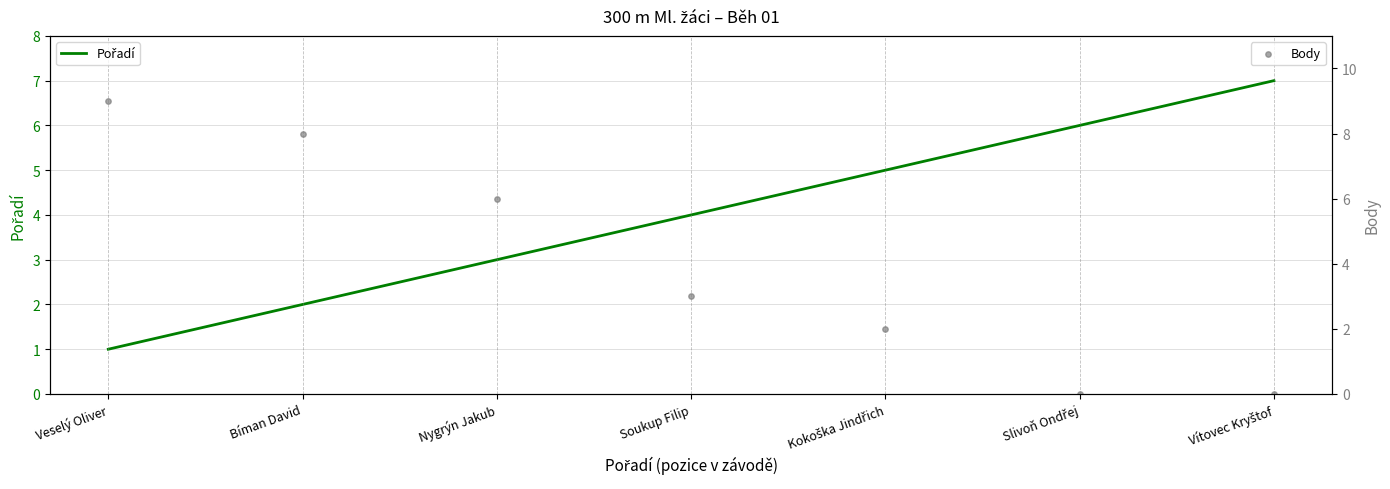

What are all the series names shown in the legend?

Pořadí, Body